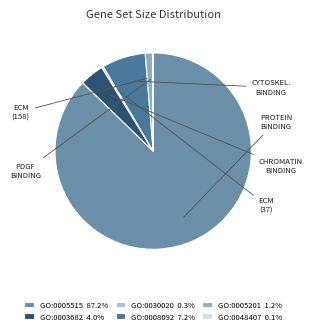

Does GO:0005515 account for over 50% of the chart?

Yes